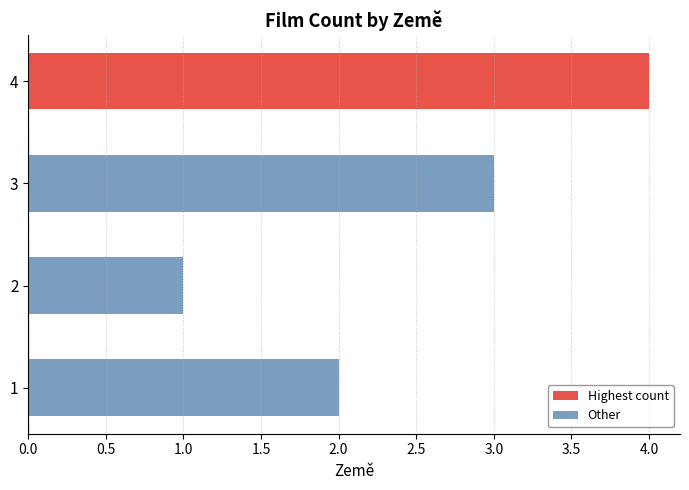

What is the difference between the maximum and minimum values?

3